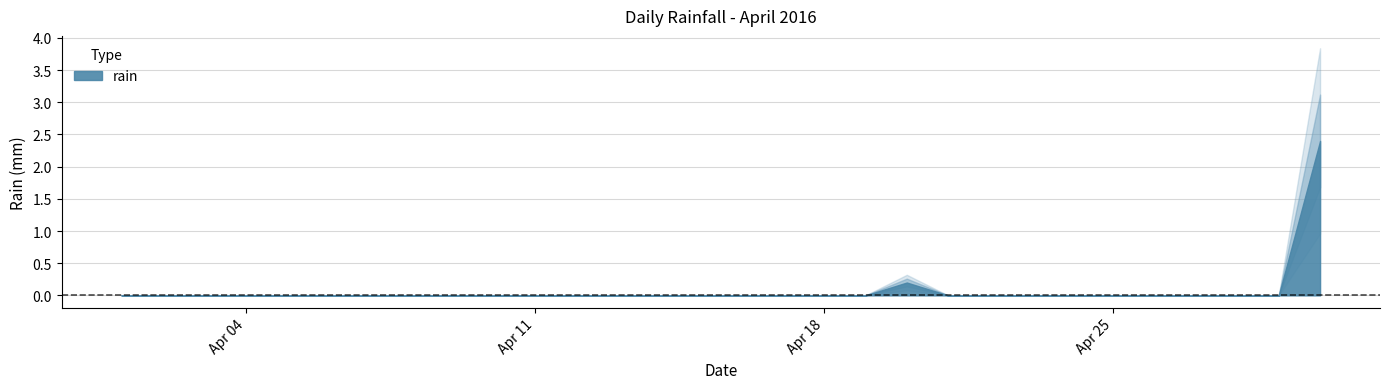

Is it true that the value at 2016-04-06 is 0.8?

False